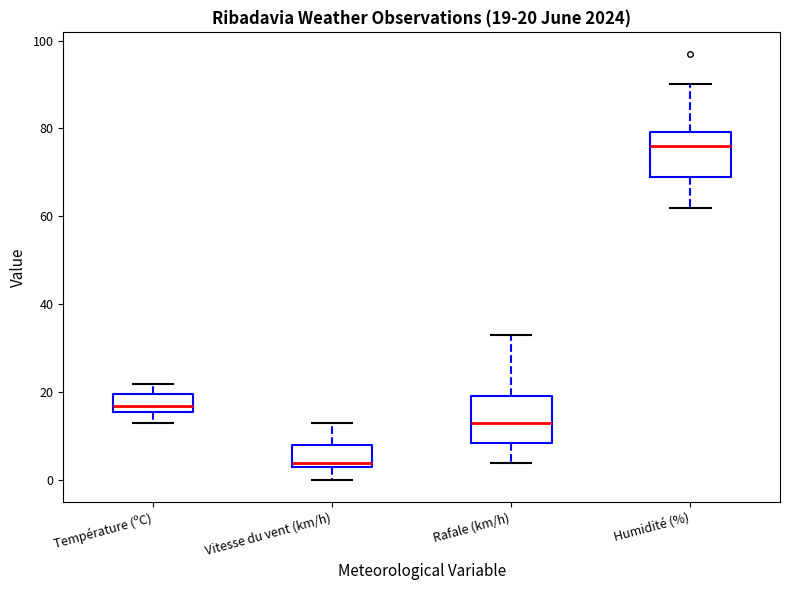

Which box has the highest median line?

Humidité (%)